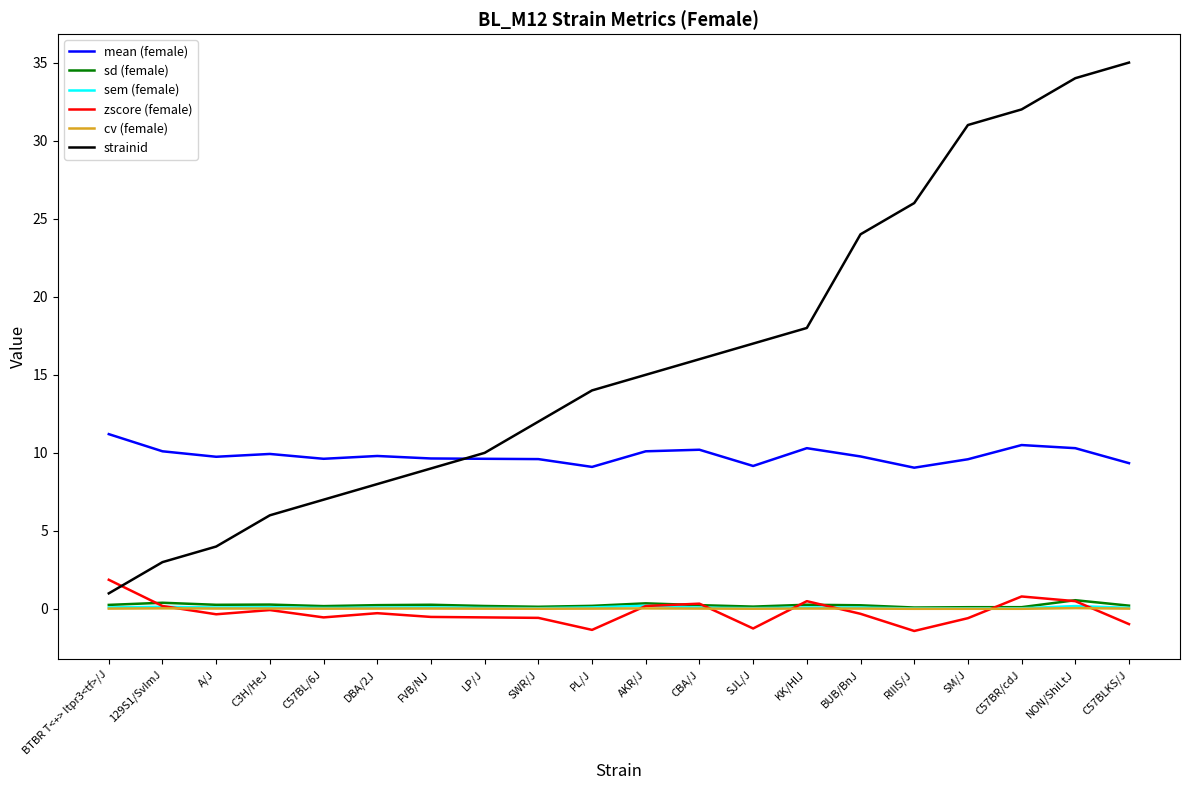

What position from the left is C57BLKS/J?

20